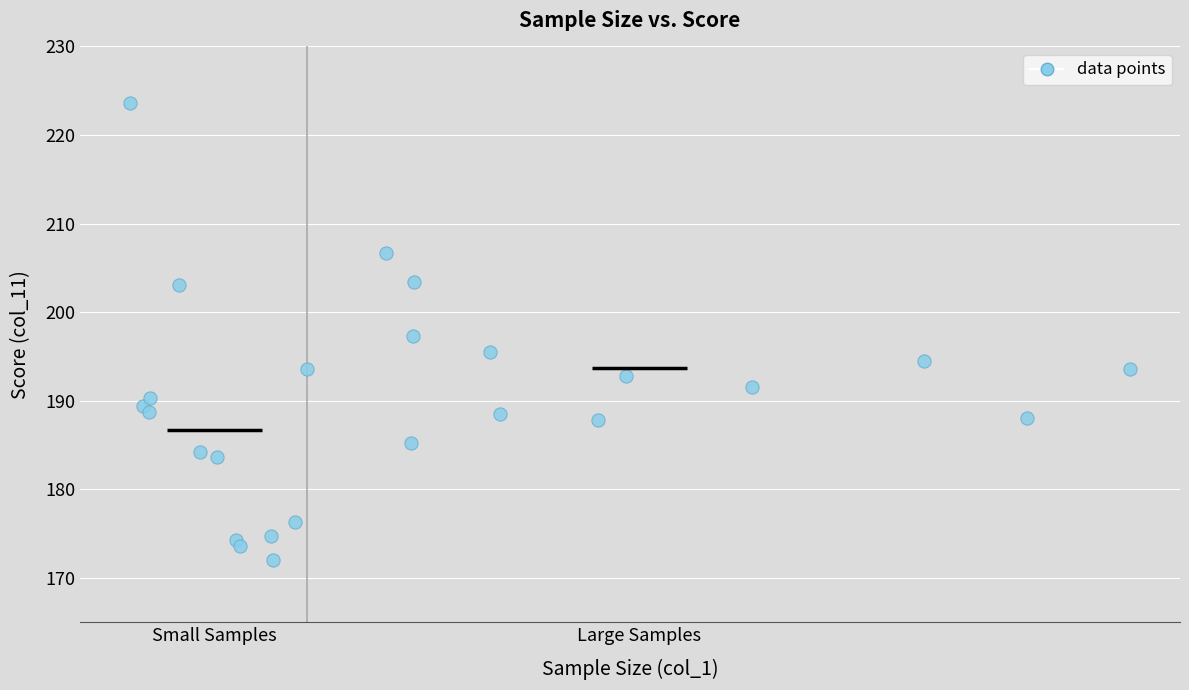

What is the range of X values (max minus min)?

841.0